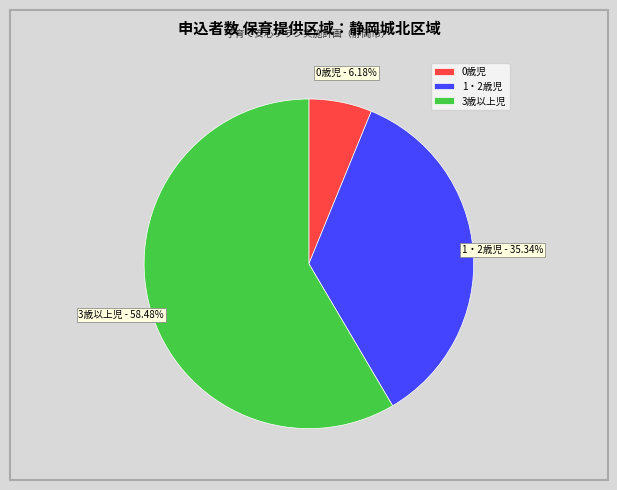

What percentage is NOT represented by 0歳児?

93.8%